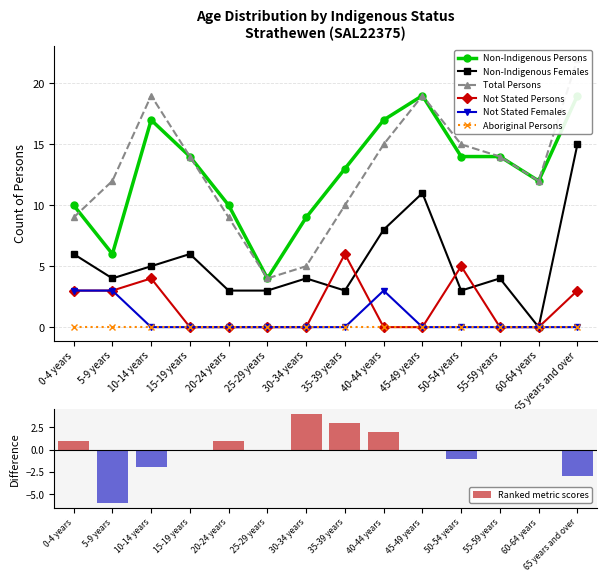

At which label does Non-Indigenous Females reach its minimum?

60-64 years